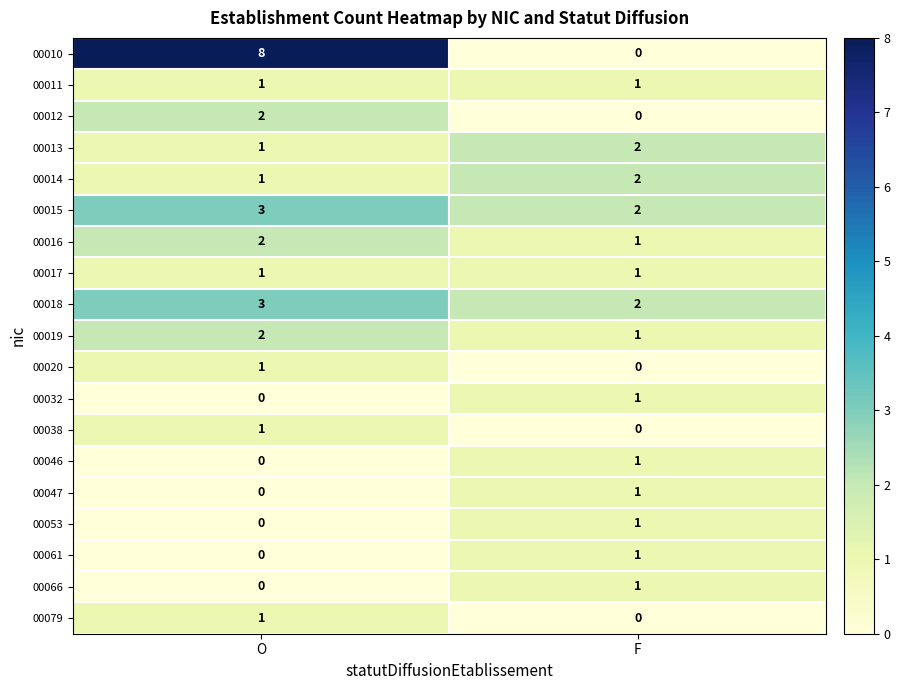

What is the sum of all 00015 values?

5